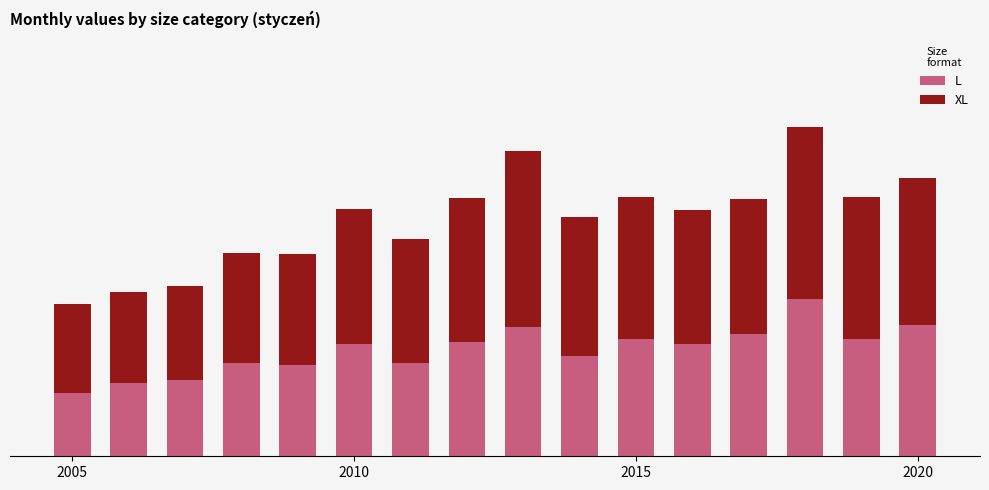

What are all the series names shown in the legend?

L, XL